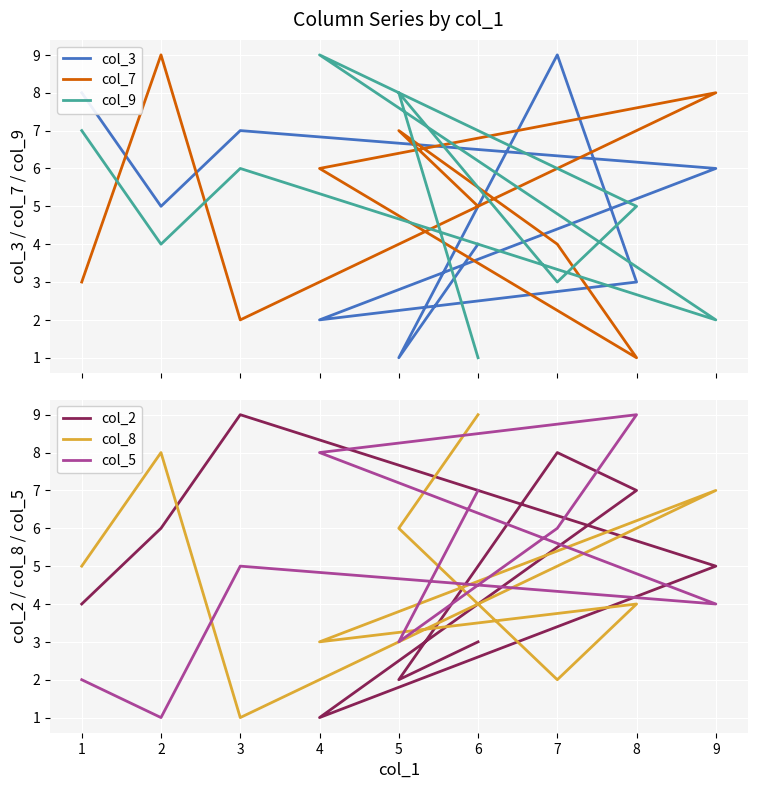

At which category does col_8 reach its first local valley?

3